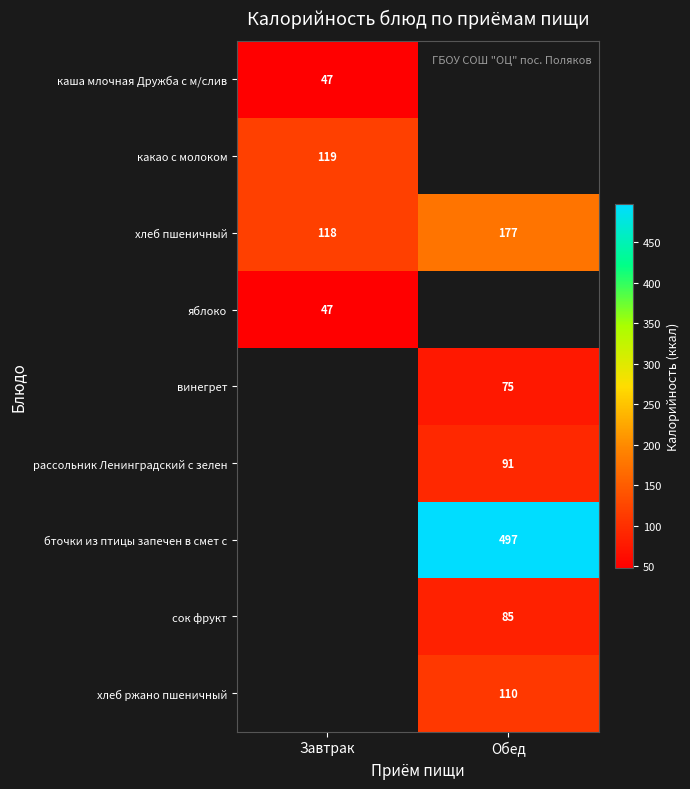

Is it true that каша млочная Дружба с м/слив equals 11 at Завтрак?

False